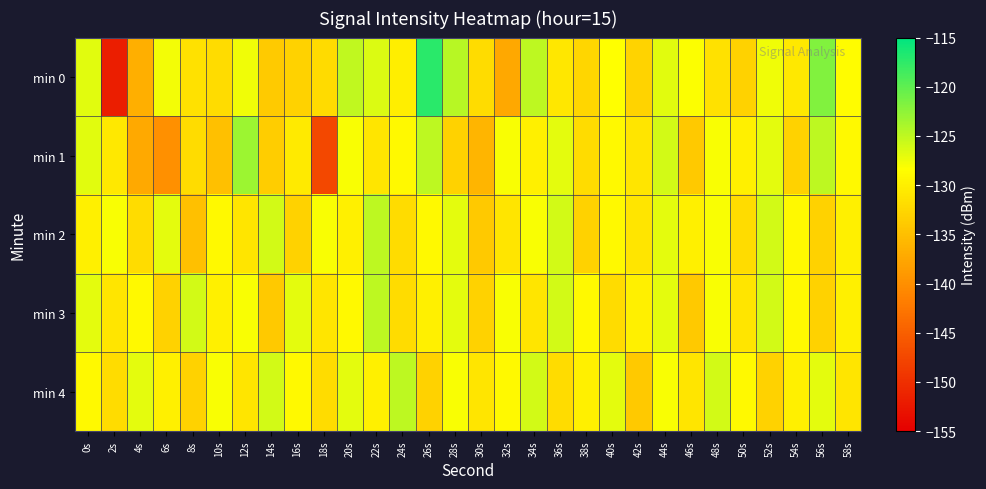

At 36s, list the series in order from largest to smallest.

min 2, min 3, min 1, min 0, min 4